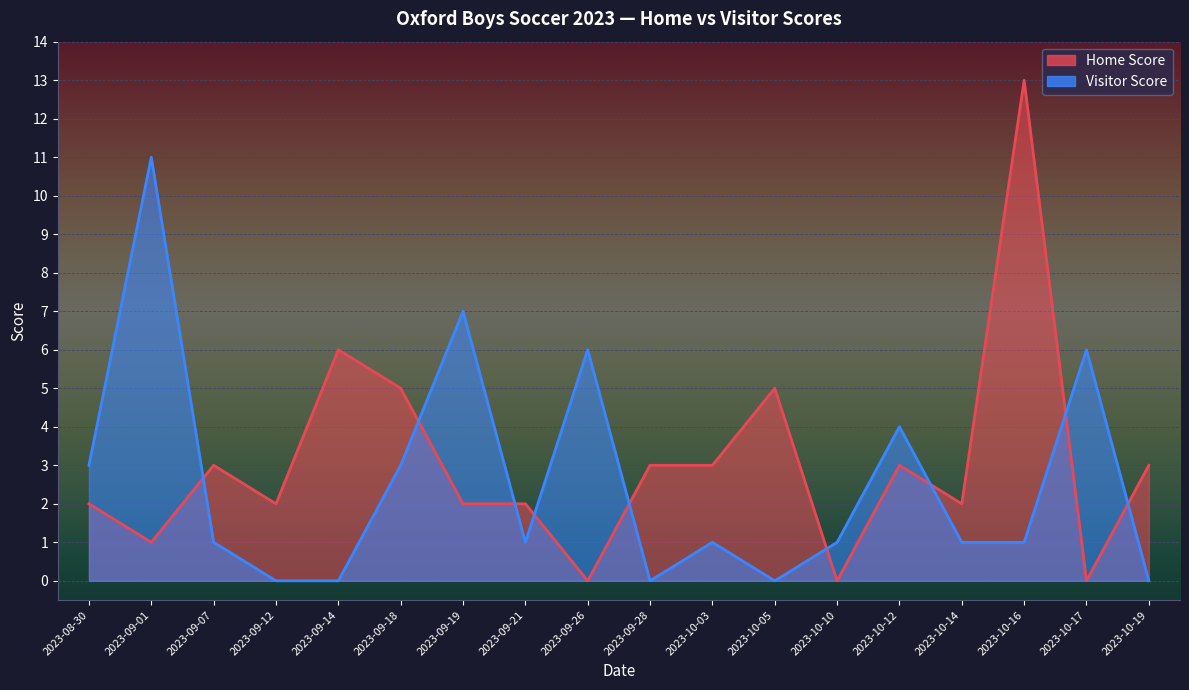

What is the maximum value for Visitor Score?

11